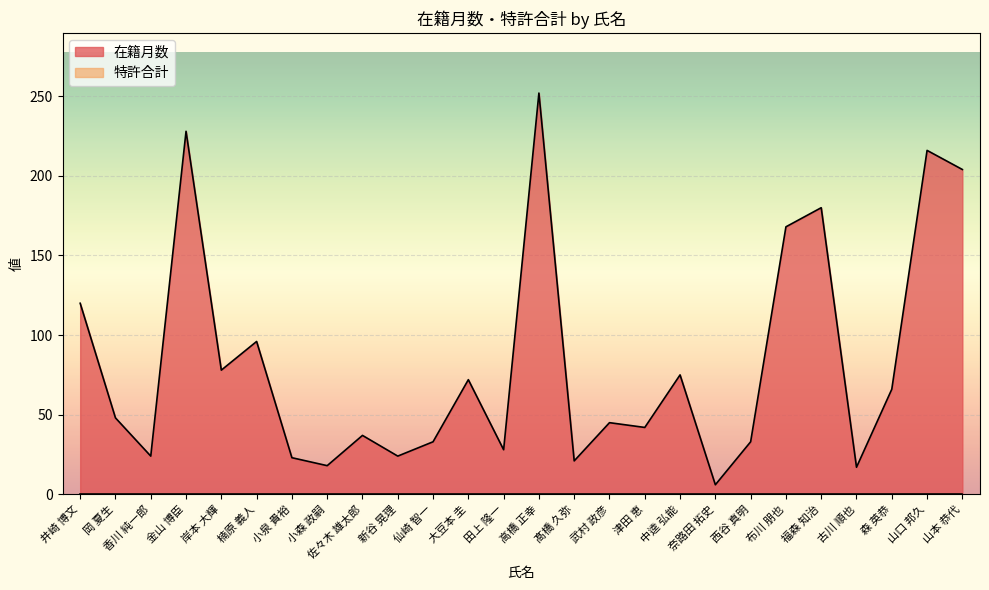

What is the minimum value shown in the chart?

0